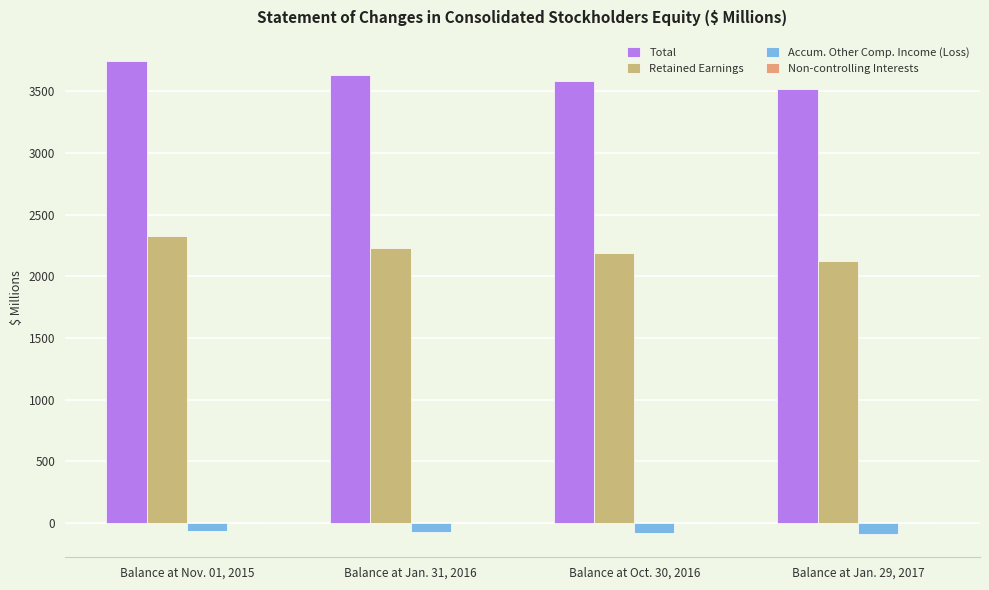

The Total series shows 5967.6 at Balance at Nov. 01, 2015. True or false?

False